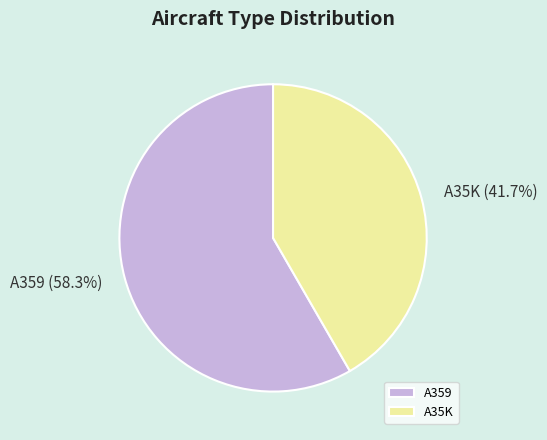

To the nearest percent, what is the combined percentage of A35K and A359?

100%